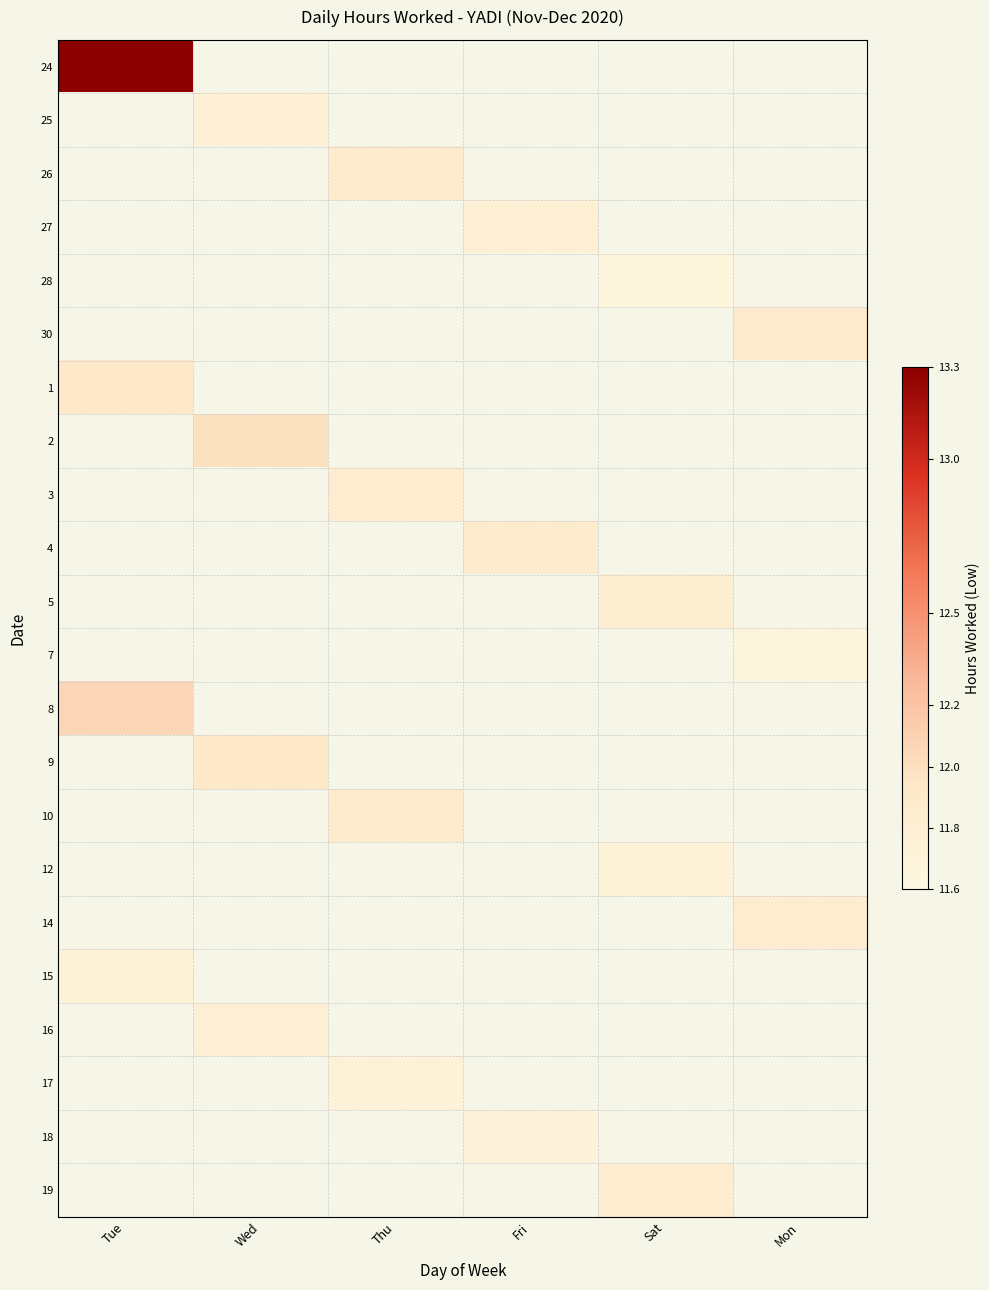

Which series has the largest range (max minus min)?

24